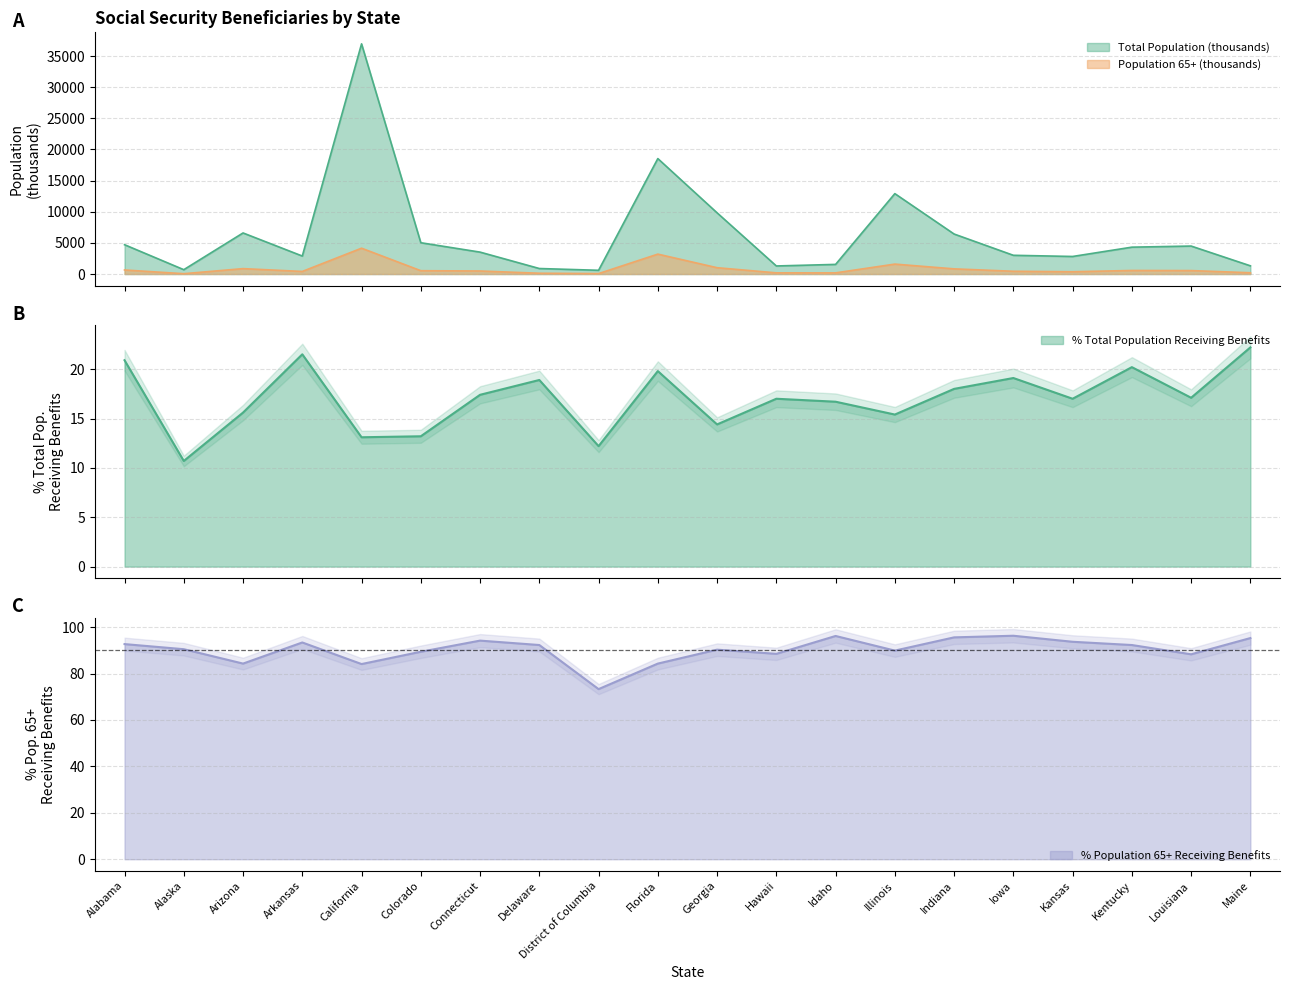

How many data points does each series have?

20